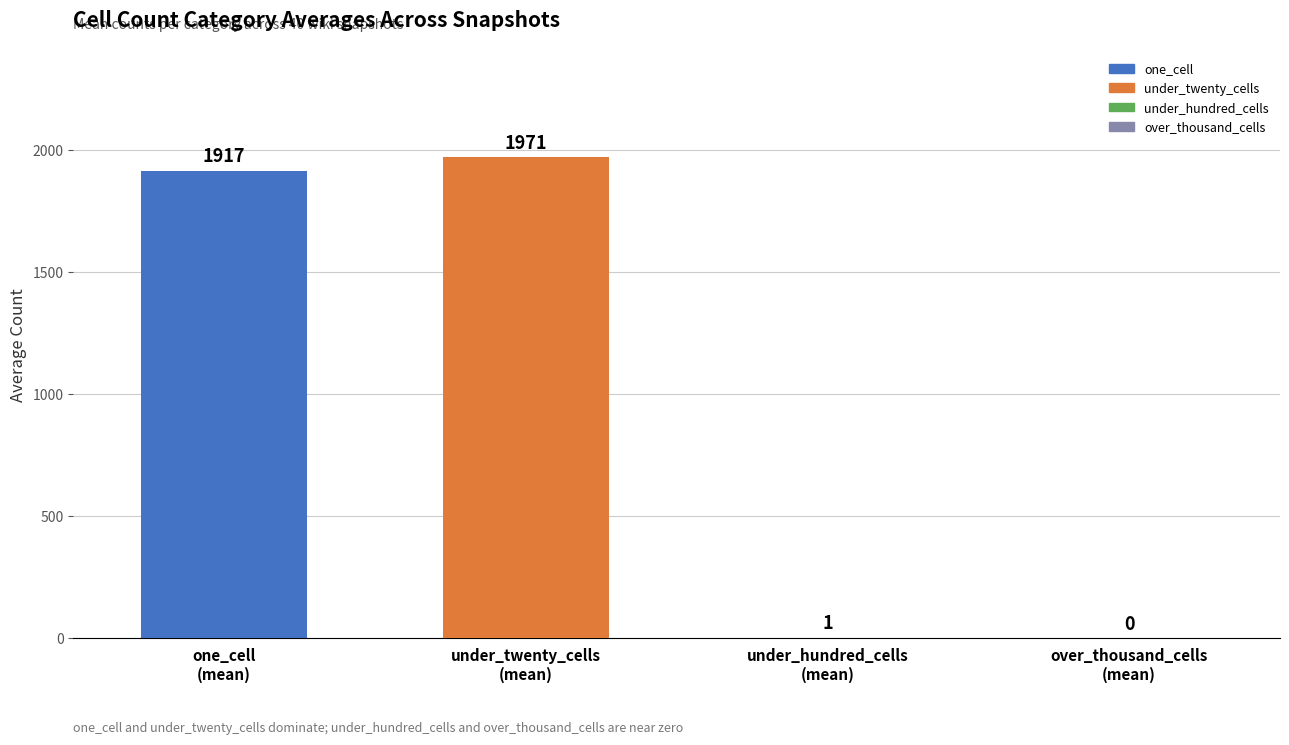

How many values are above zero?

3